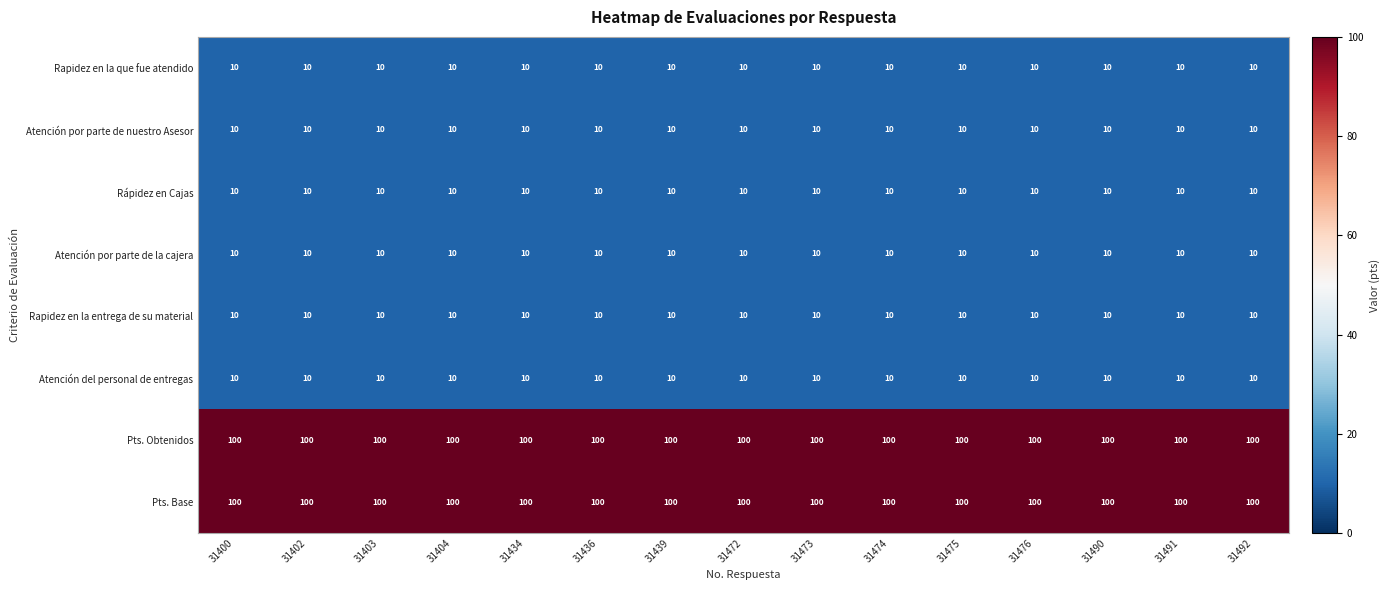

What is the total value across all series at 31492?

260